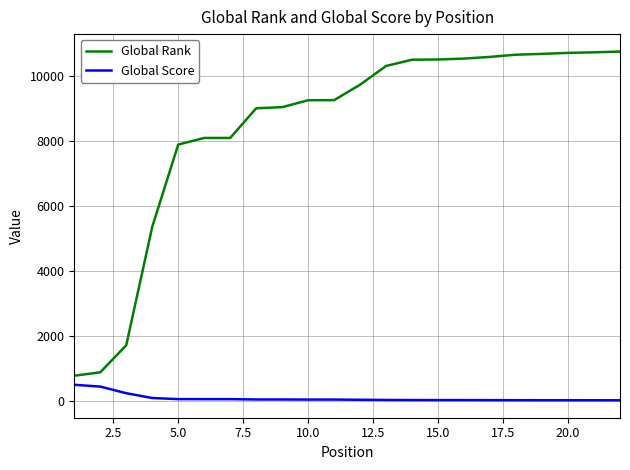

What is the maximum value for Global Rank?

10759